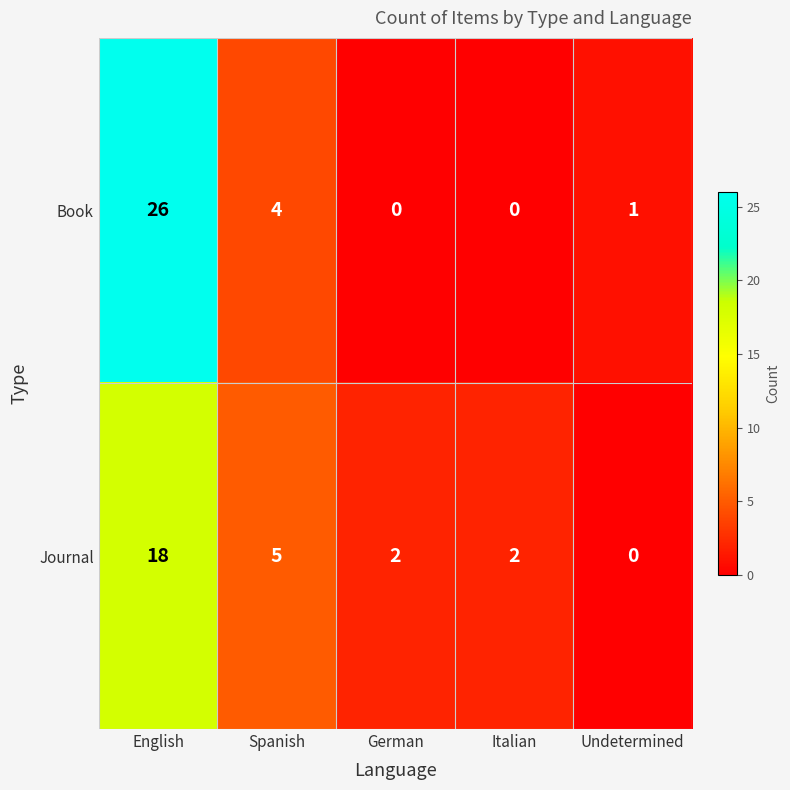

What is the greatest value displayed?

26